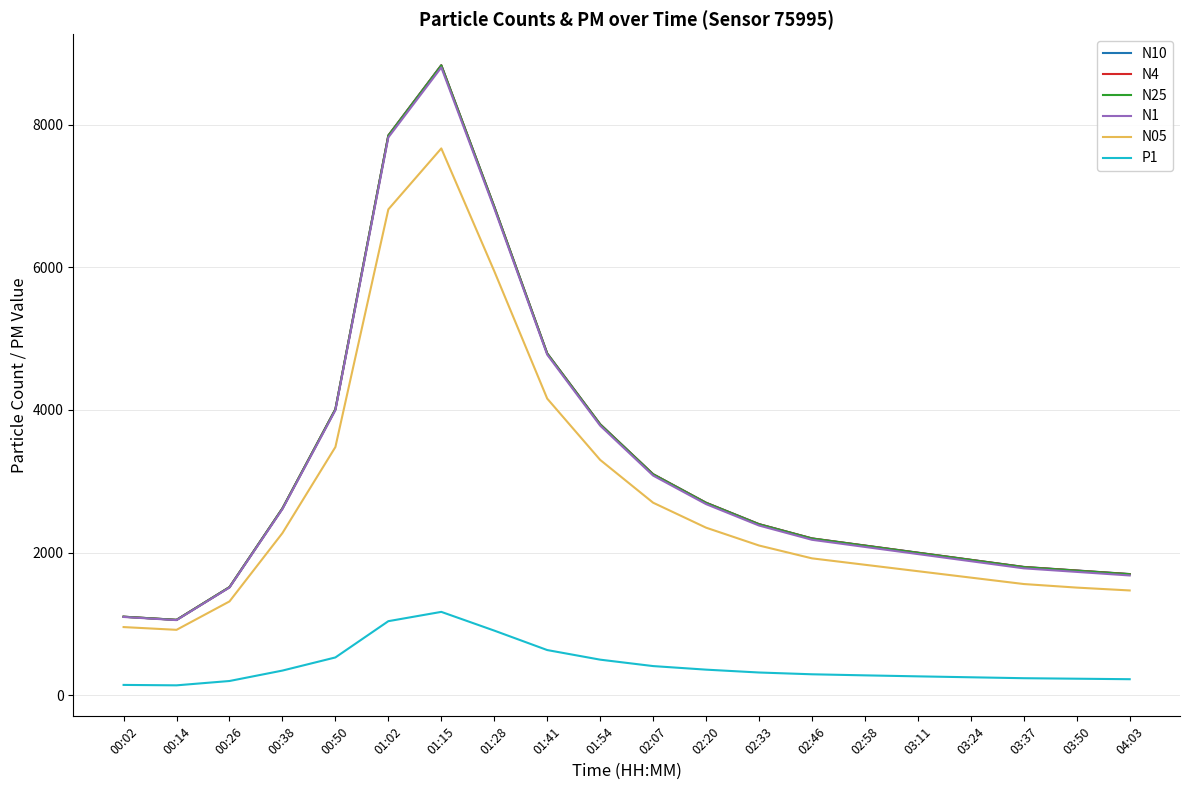

At which label is N1 closest to 4927?

01:41